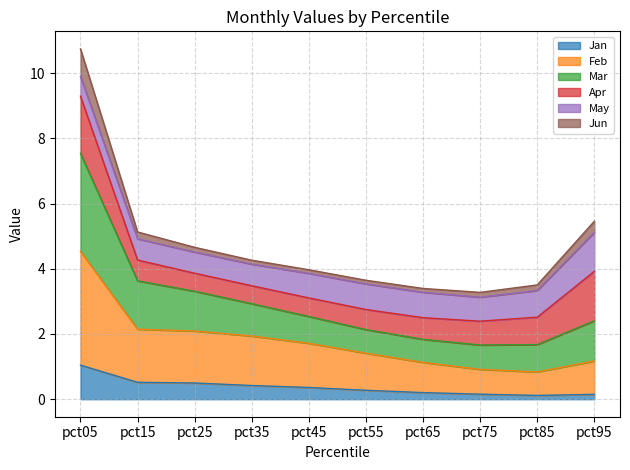

Which category has the highest value in the Jan series?

pct05